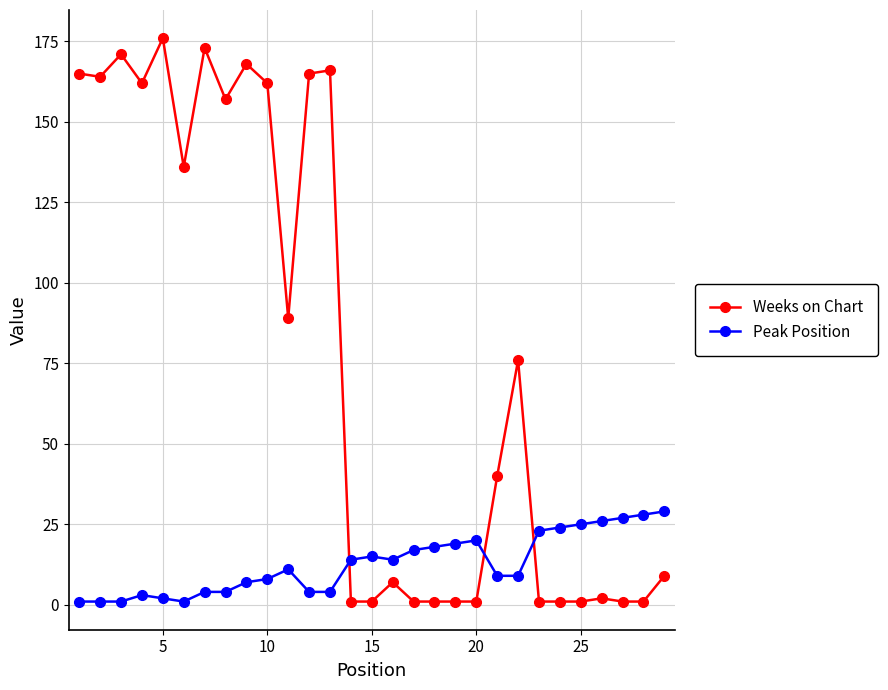

What is the highest value of the Weeks on Chart series?

176